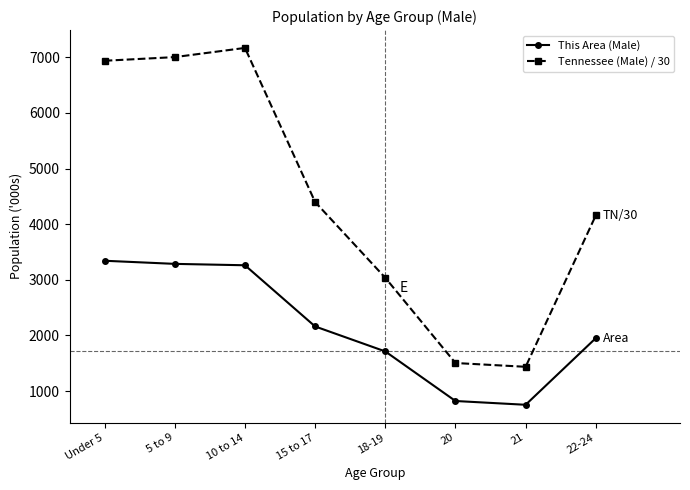

What is the label of the 1st point from the right?

22-24